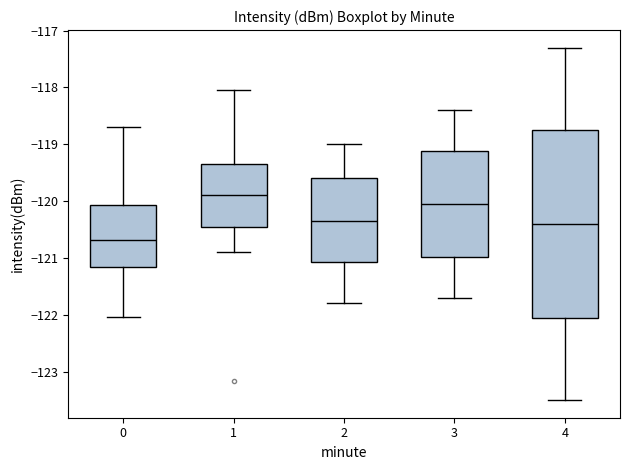

Reading left to right, transcribe this box plot: for each box, give where its median line is, the range the box spans, and where its two whiskers end, as read against the y-axis. The values are not printed on the chart, so give them approximately, as read against the axis.

0: median -120.7, box -121.2 to -120.1, whiskers -122.0 to -118.7
1: median -119.9, box -120.5 to -119.3, whiskers -120.9 to -118.0
2: median -120.3, box -121.1 to -119.6, whiskers -121.8 to -119.0
3: median -120.0, box -121.0 to -119.1, whiskers -121.7 to -118.4
4: median -120.4, box -122.0 to -118.7, whiskers -123.5 to -117.3